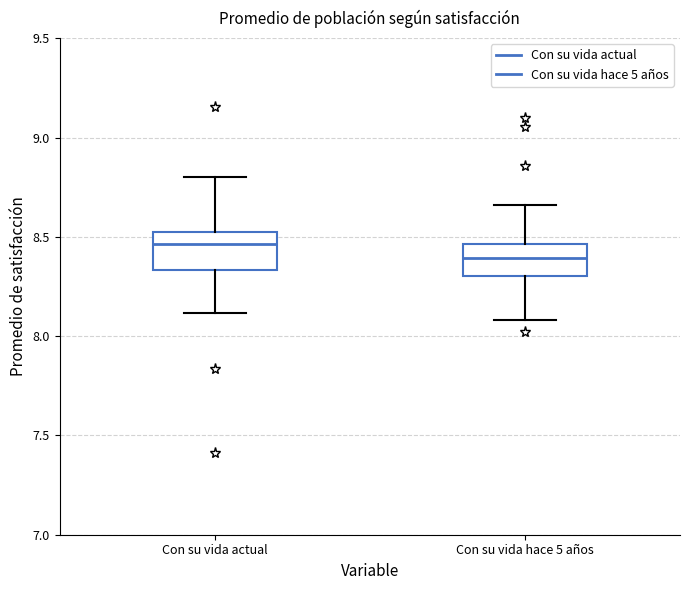

Reading left to right, transcribe this box plot: for each box, give where its median line is, the range the box spans, and where its two whiskers end, as read against the y-axis. The values are not printed on the chart, so give them approximately, as read against the axis.

Con su vida actual: median 8.45, box 8.35 to 8.50, whiskers 8.10 to 8.80
Con su vida hace 5 años: median 8.40, box 8.30 to 8.45, whiskers 8.10 to 8.65